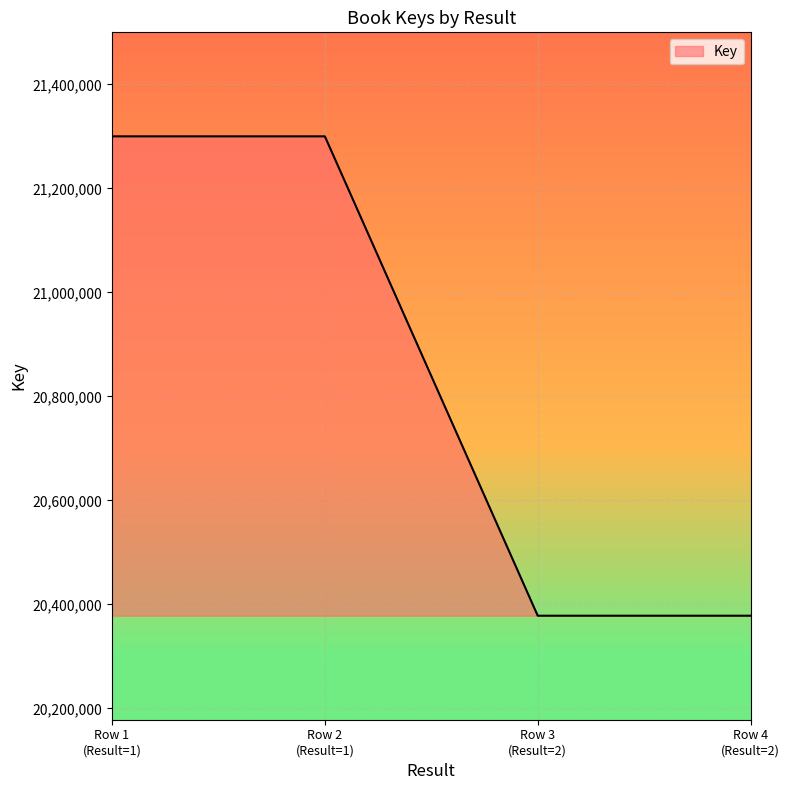

Reading right to left, what are all the values shown in this chart?

20378385	20378385	21300111	21300111